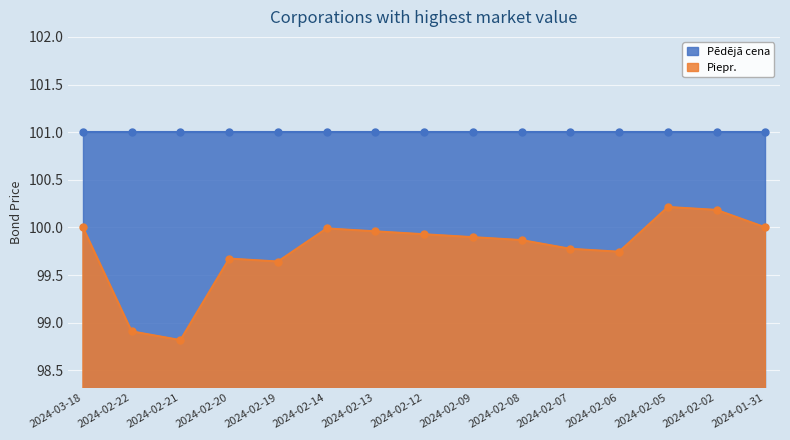

Read the value at 2024-02-21.

98.8